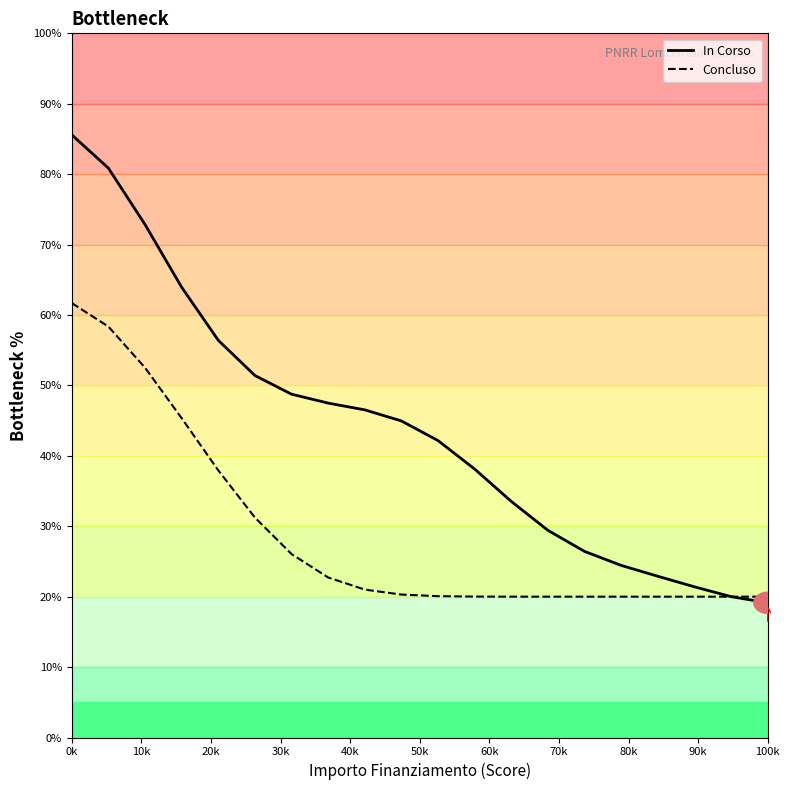

Which series has the widest spread of values?

In Corso